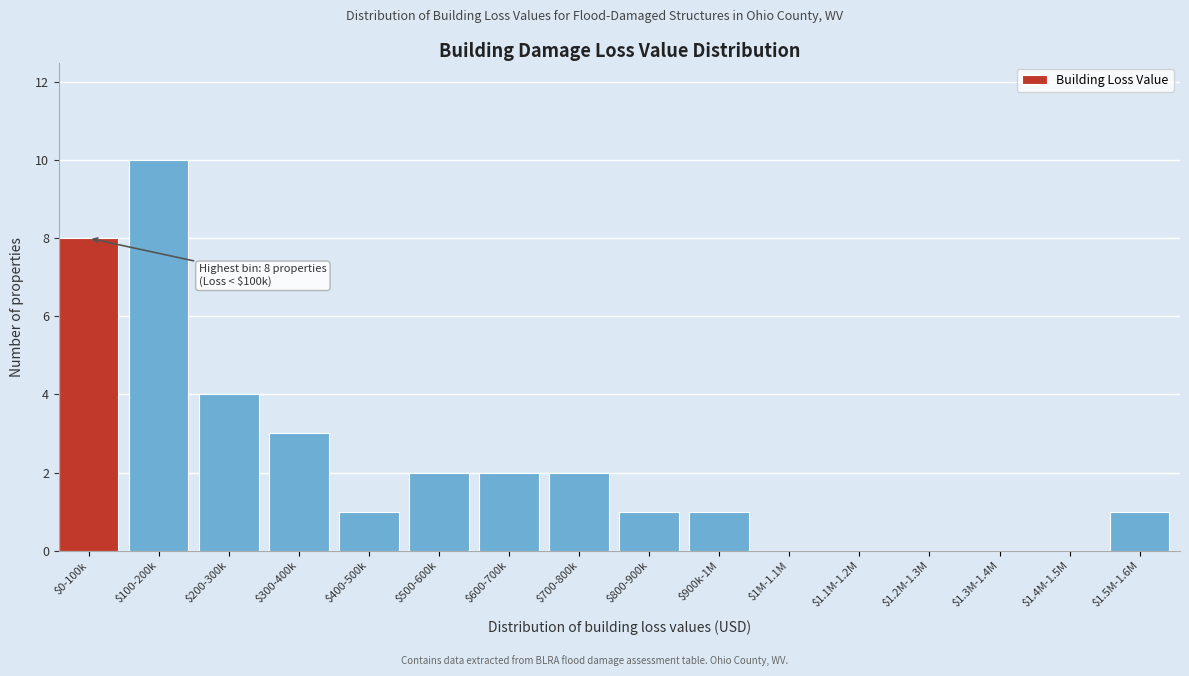

The value at $0-100k is 8. True or false?

True